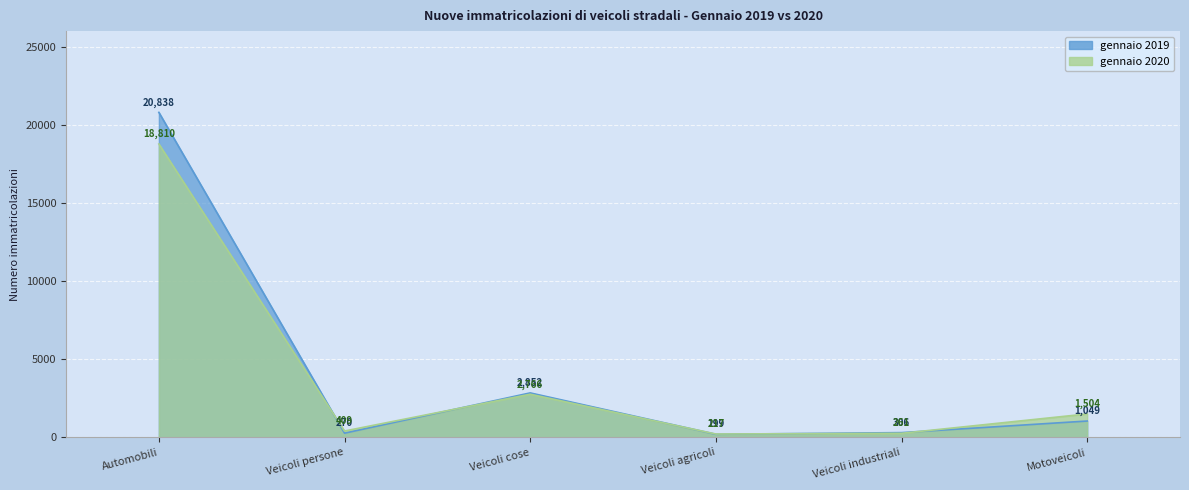

What are all the series names shown in the legend?

2019, 2020